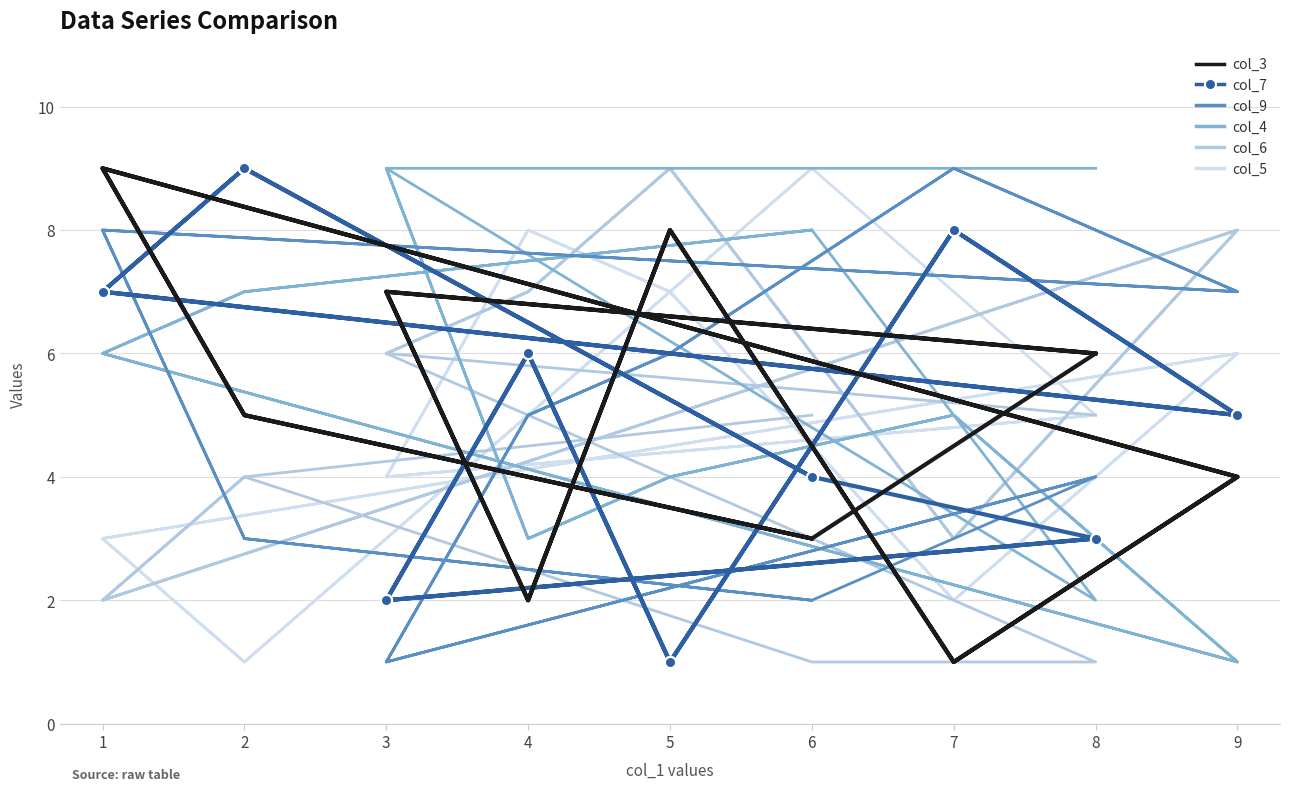

How many lines are shown in the chart?

6